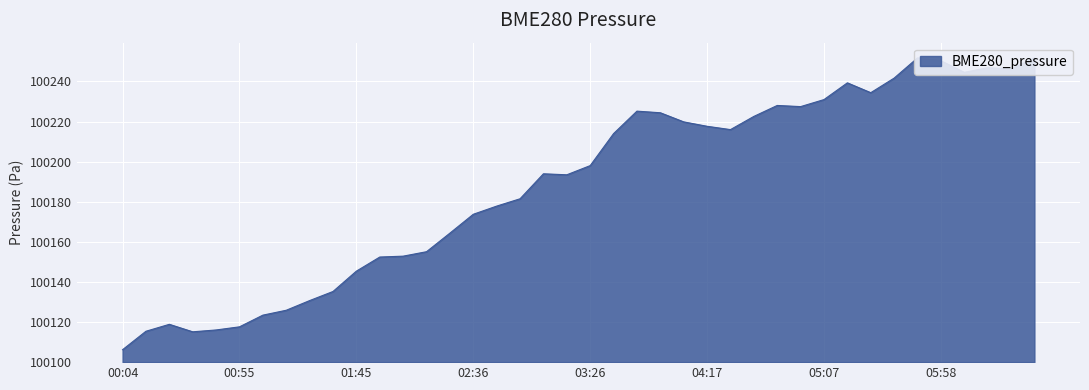

What is the change in value from 02:56 to 06:28?

+64.8